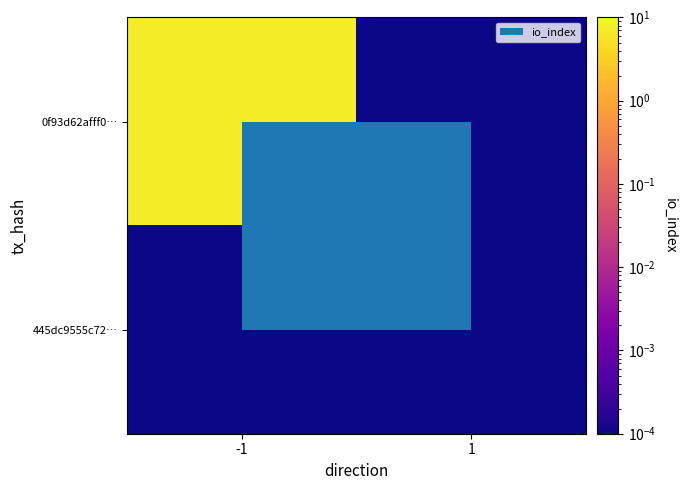

Reading left to right, transcribe all the data shown in this chart.

0f93d62afff0…: -1=7.0	1=0.0
445dc9555c72…: -1=0.0	1=0.0